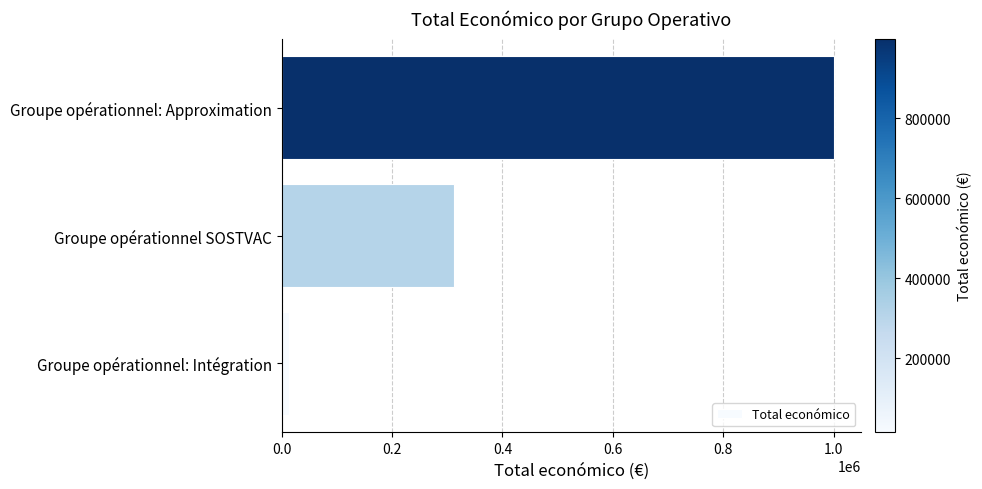

Between Groupe opérationnel SOSTVAC and Groupe opérationnel: Approximation, which is larger?

Groupe opérationnel: Approximation